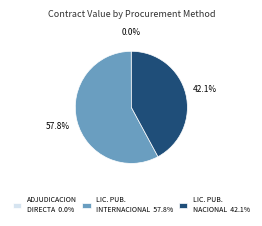

Which slice is the largest?

LIC. PUB. INTERNACIONAL 57.8%